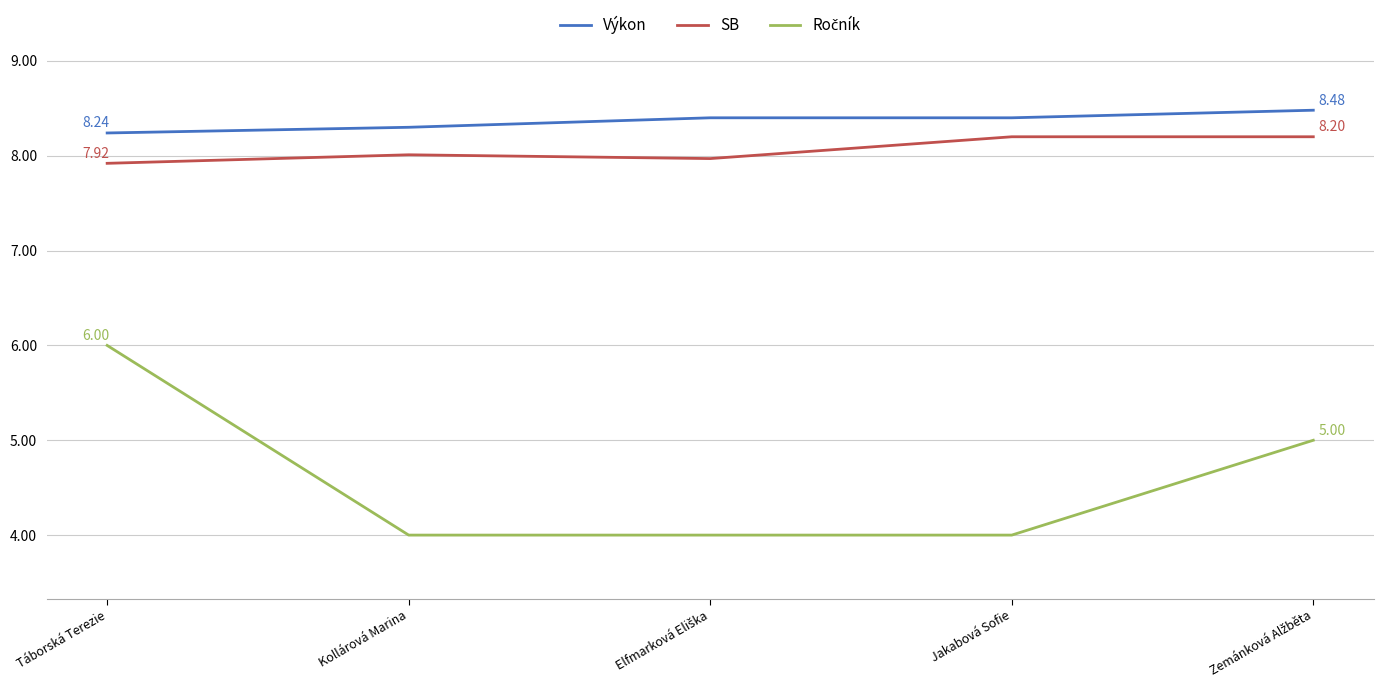

True or false: SB and Výkon cross at least once.

False